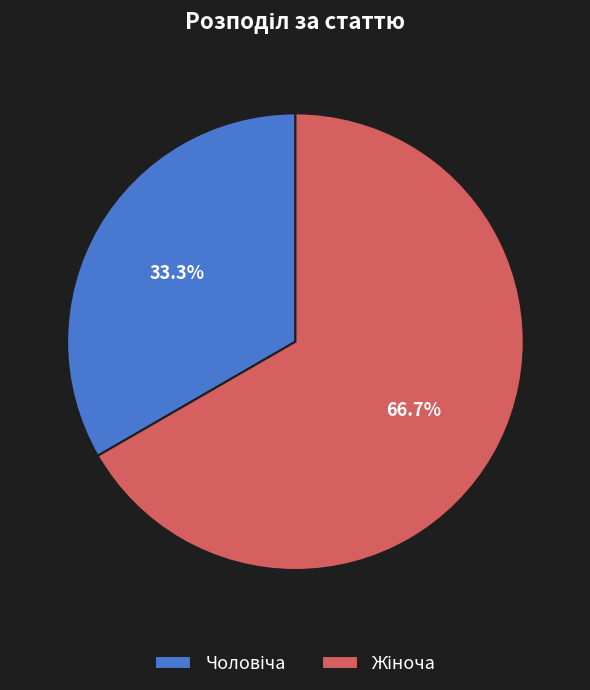

Count the number of slices in the pie.

2